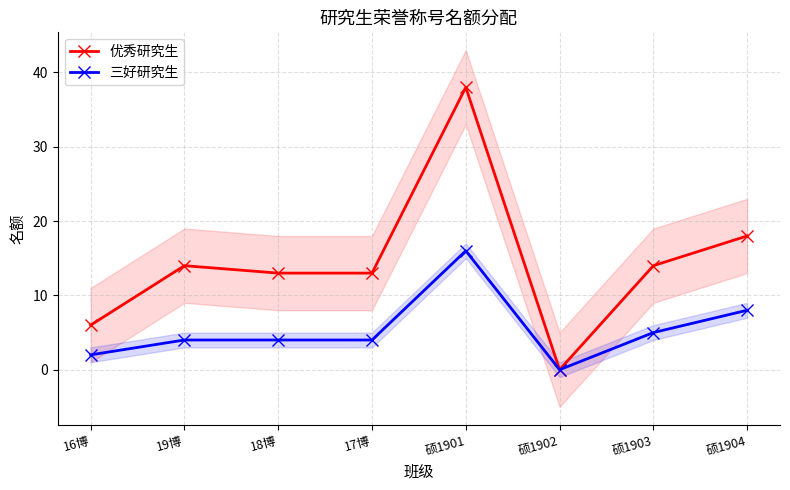

The 优秀研究生 series shows 14 at 19博. True or false?

True